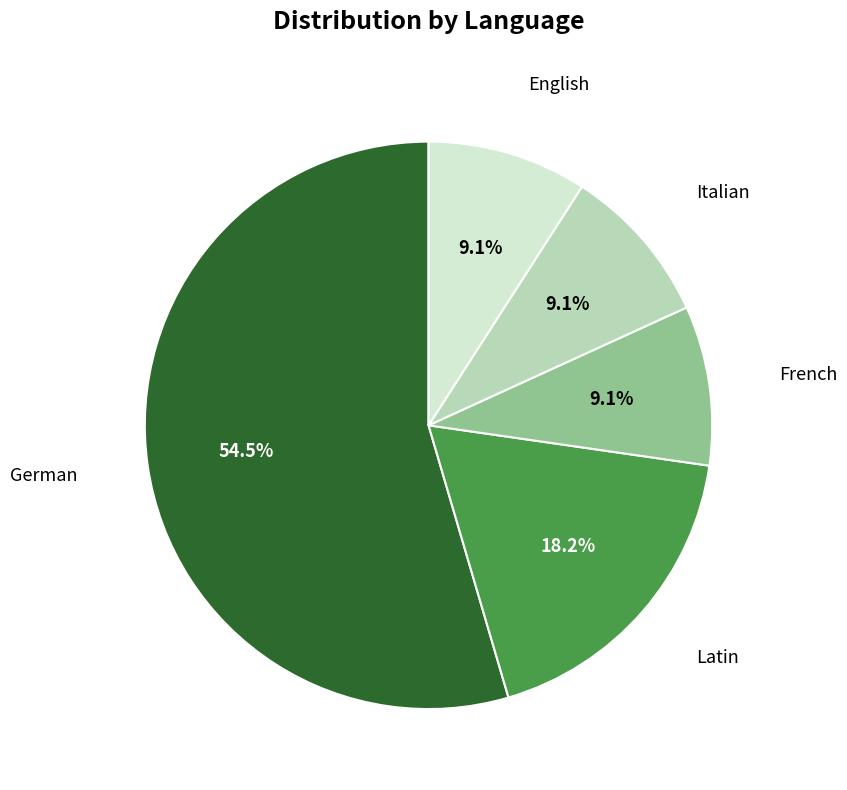

What portion of the pie excludes English?

90.9%